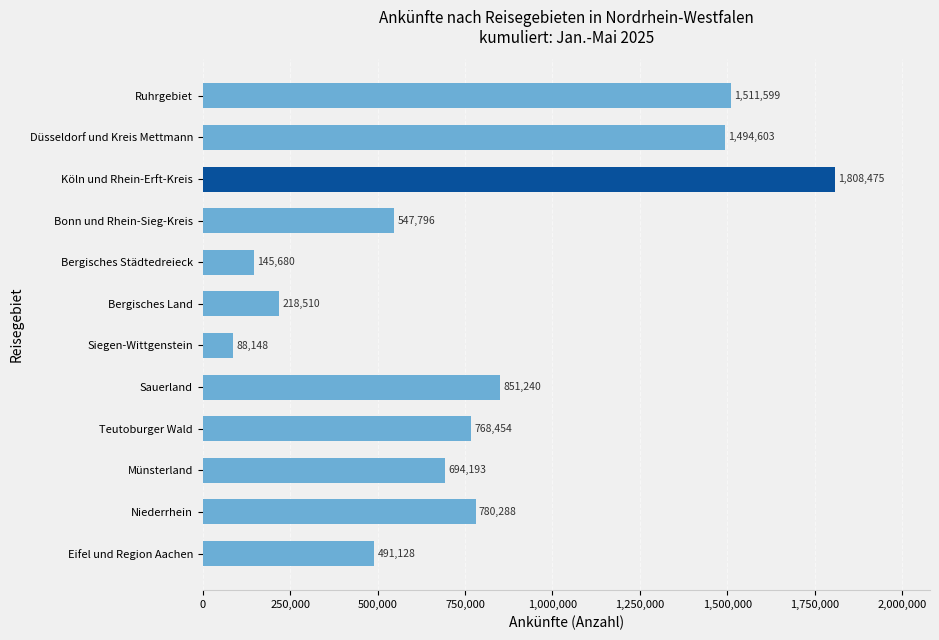

What is the maximum value shown in the chart?

1808475